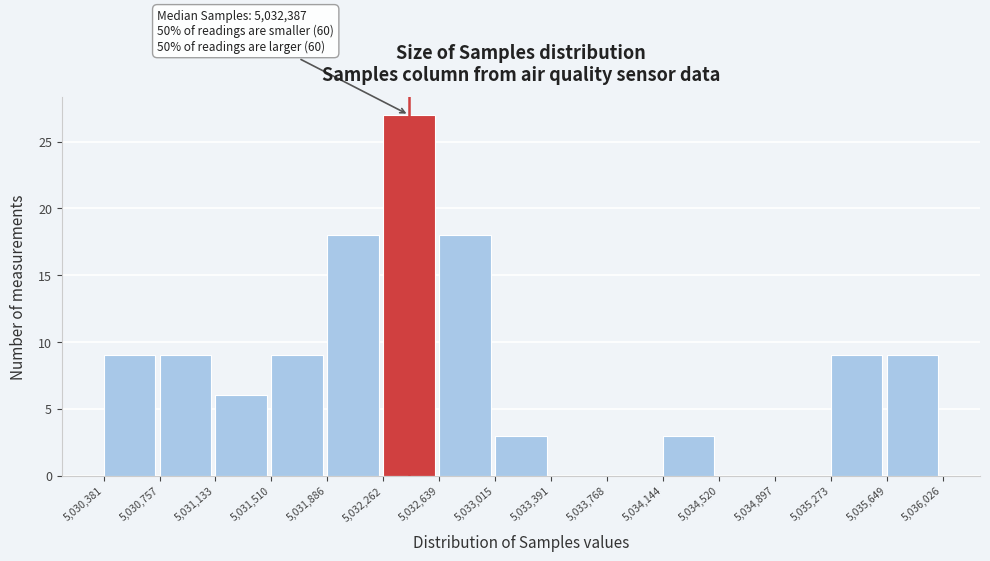

Over which range of the x-axis is the bar tallest?

5,032,262 to 5,032,639